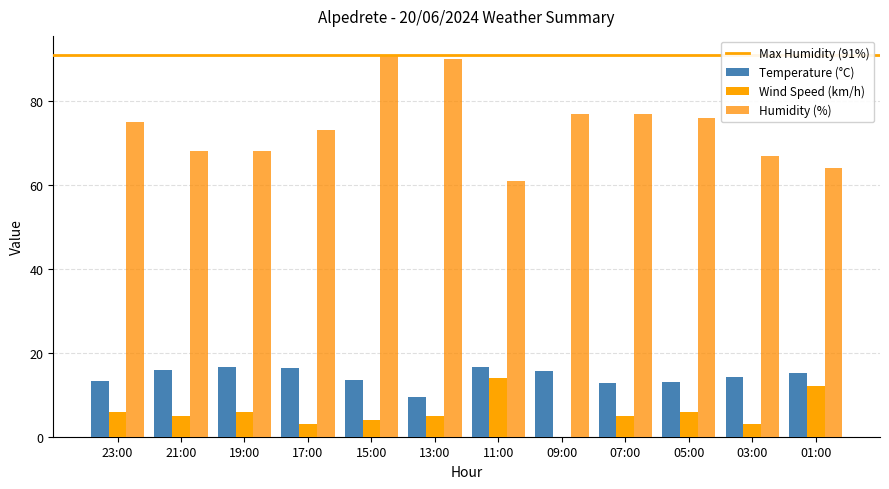

Are the bars horizontal?

No